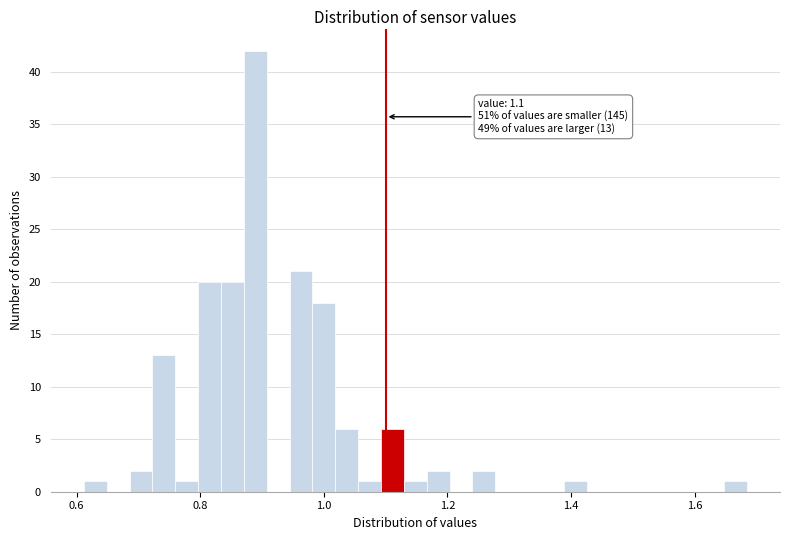

Read against the x-axis, roughly where is the centre of the tallest bar?

0.88